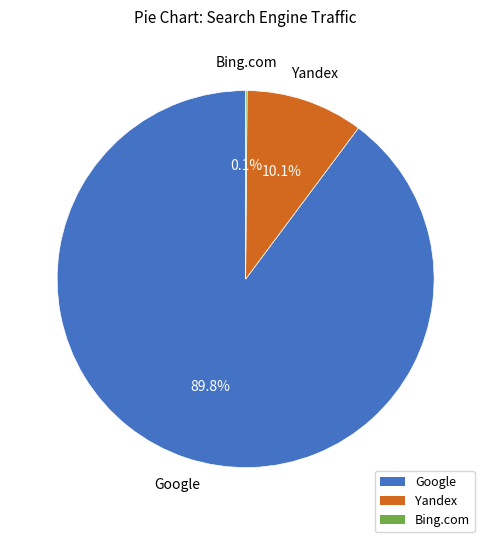

Does any single category account for the majority?

Yes